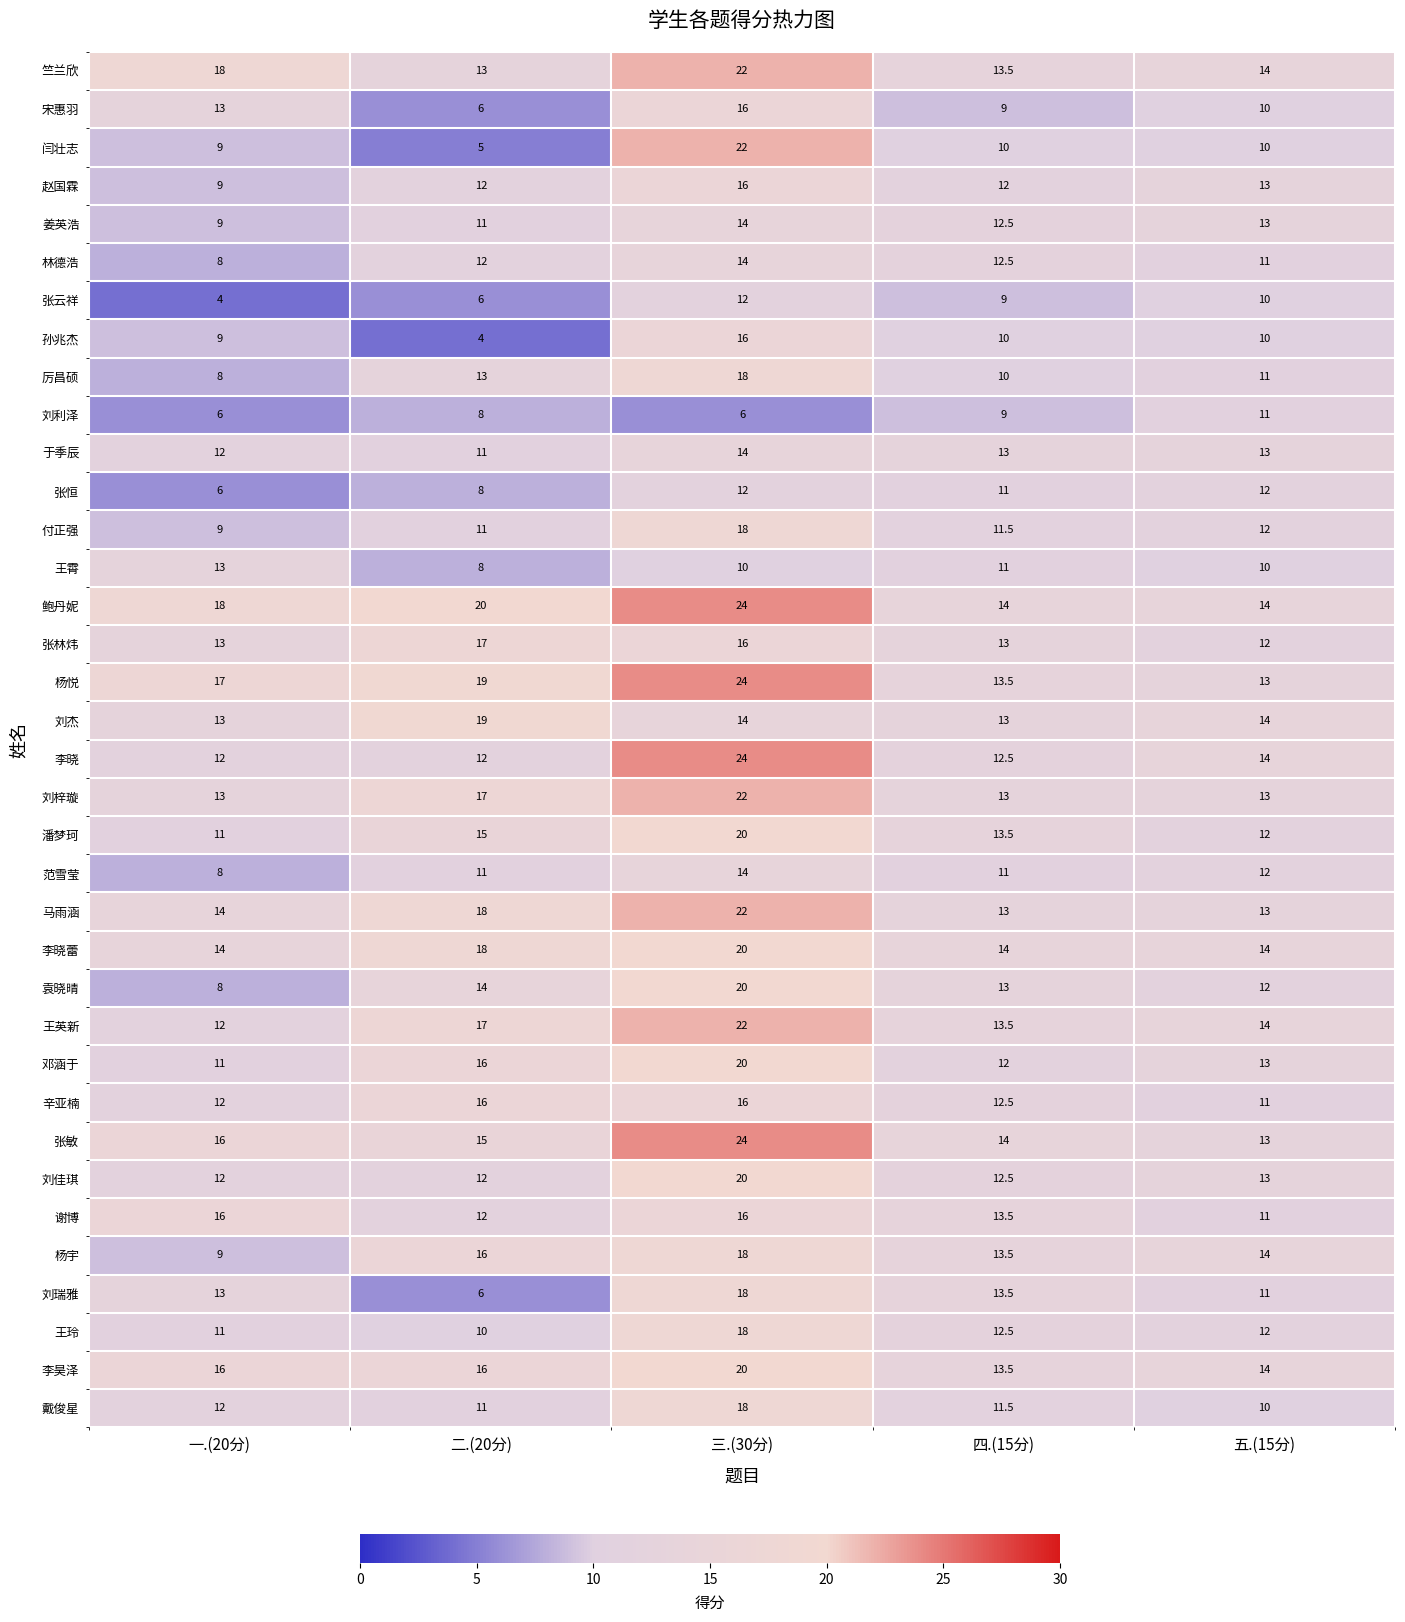

What is the approximate value of 刘杰 at 二.(20分)?

19.0